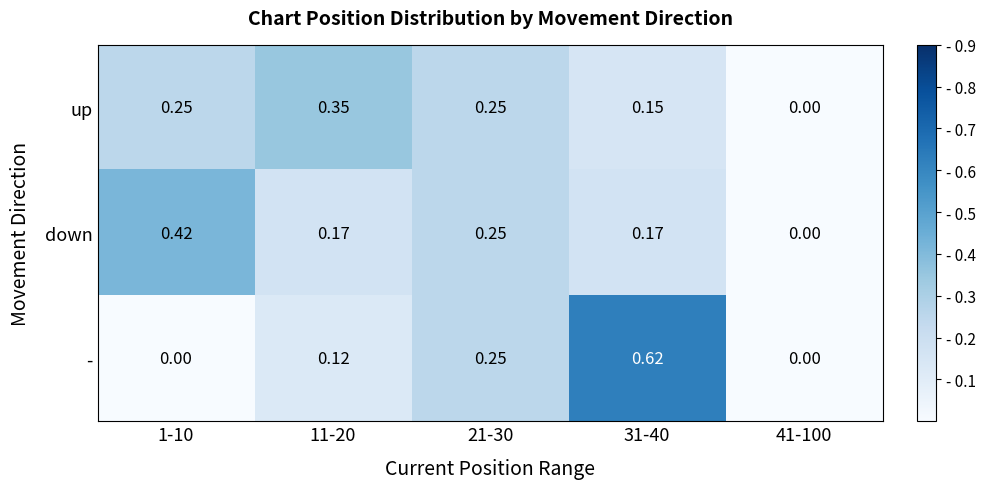

Between 1-10 and 41-100, which series saw the biggest shift?

down